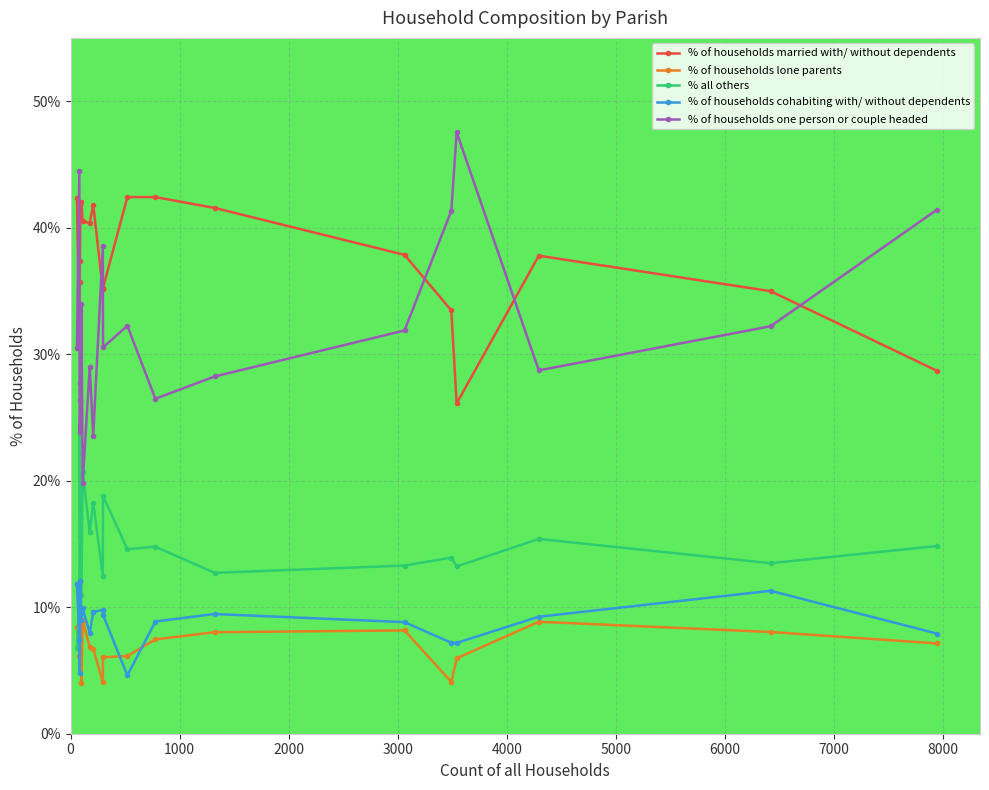

Which series has the largest range (max minus min)?

% of households one person or couple headed